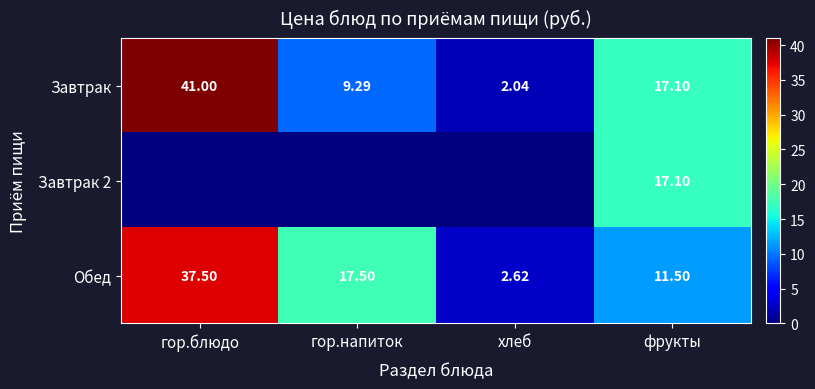

Between гор.напиток and фрукты, which is larger?

фрукты